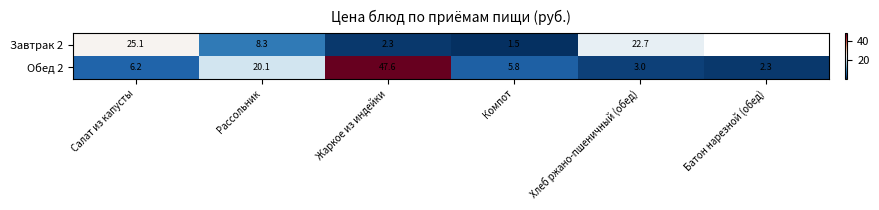

Which series changed the most between Рассольник and Жаркое из индейки?

Обед 2